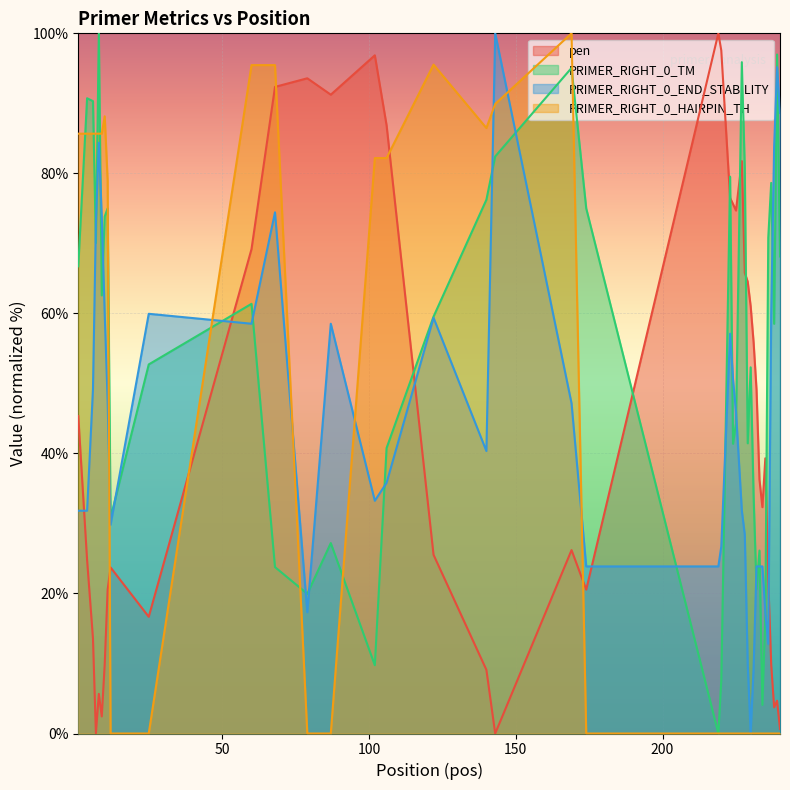

True or false: PRIMER_RIGHT_0_HAIRPIN_TH and pen intersect in this chart.

True